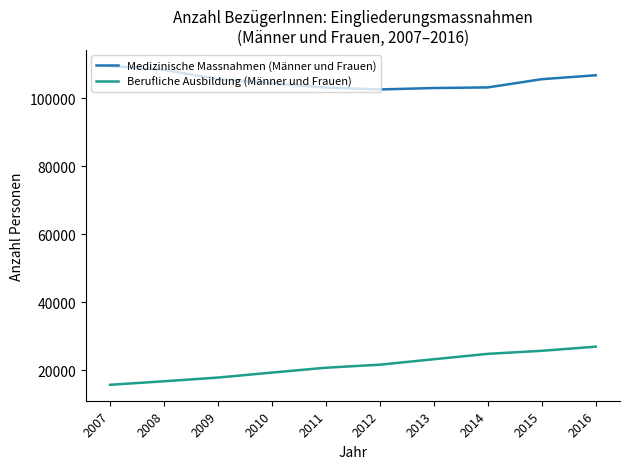

True or false: Medizinische Massnahmen (Männer und Frauen) and Berufliche Ausbildung (Männer und Frauen) intersect in this chart.

False